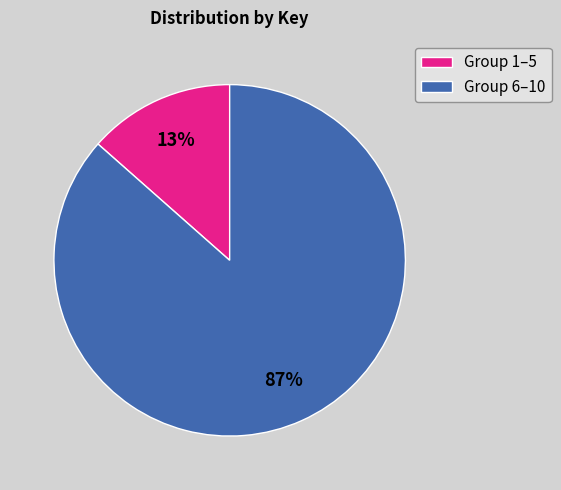

Combined, do Group 6–10 and Group 1–5 account for over 50%?

Yes